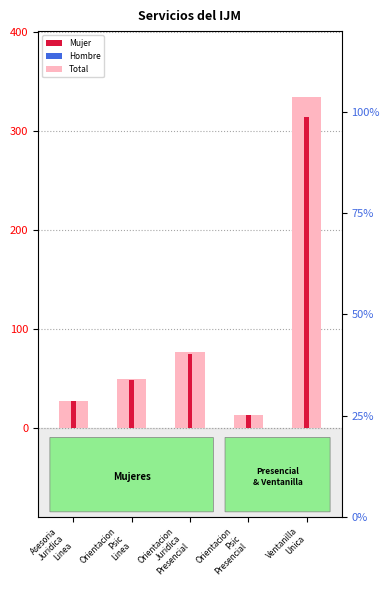

How many groups of bars are there?

5